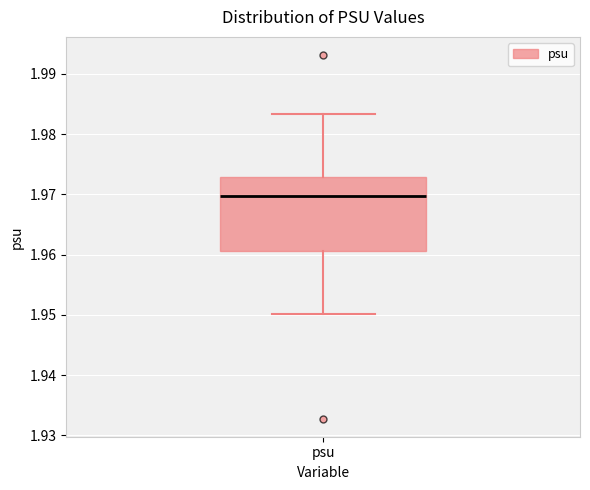

Where is the lower edge of the box for psu on the y-axis? The values are not printed on the chart, so give them approximately, as read against the axis.

1.961